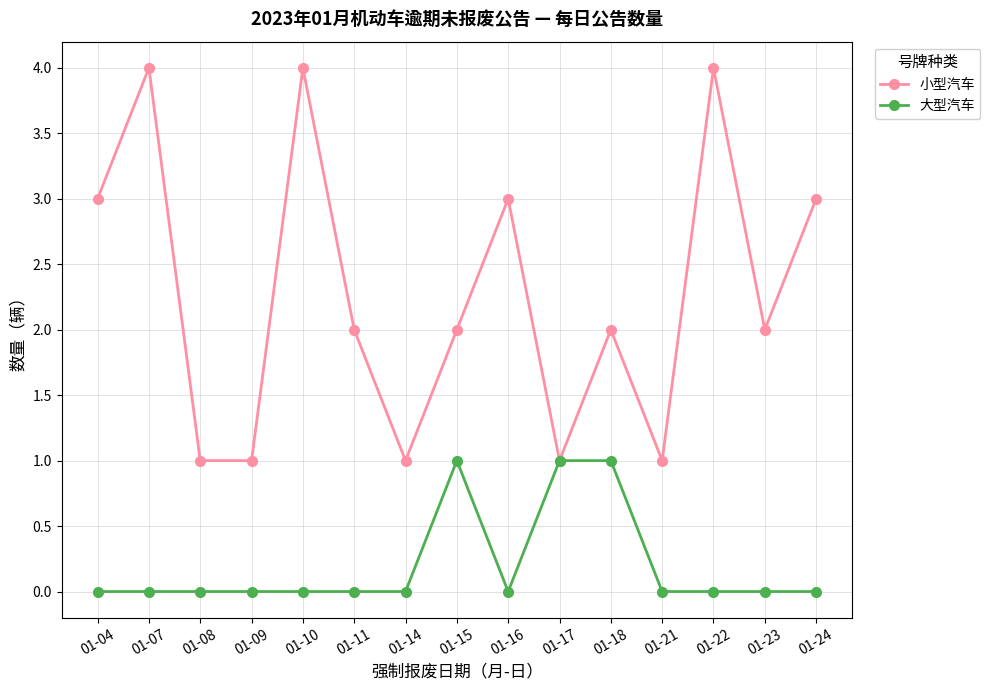

What are all the series names shown in the legend?

小型汽车, 大型汽车